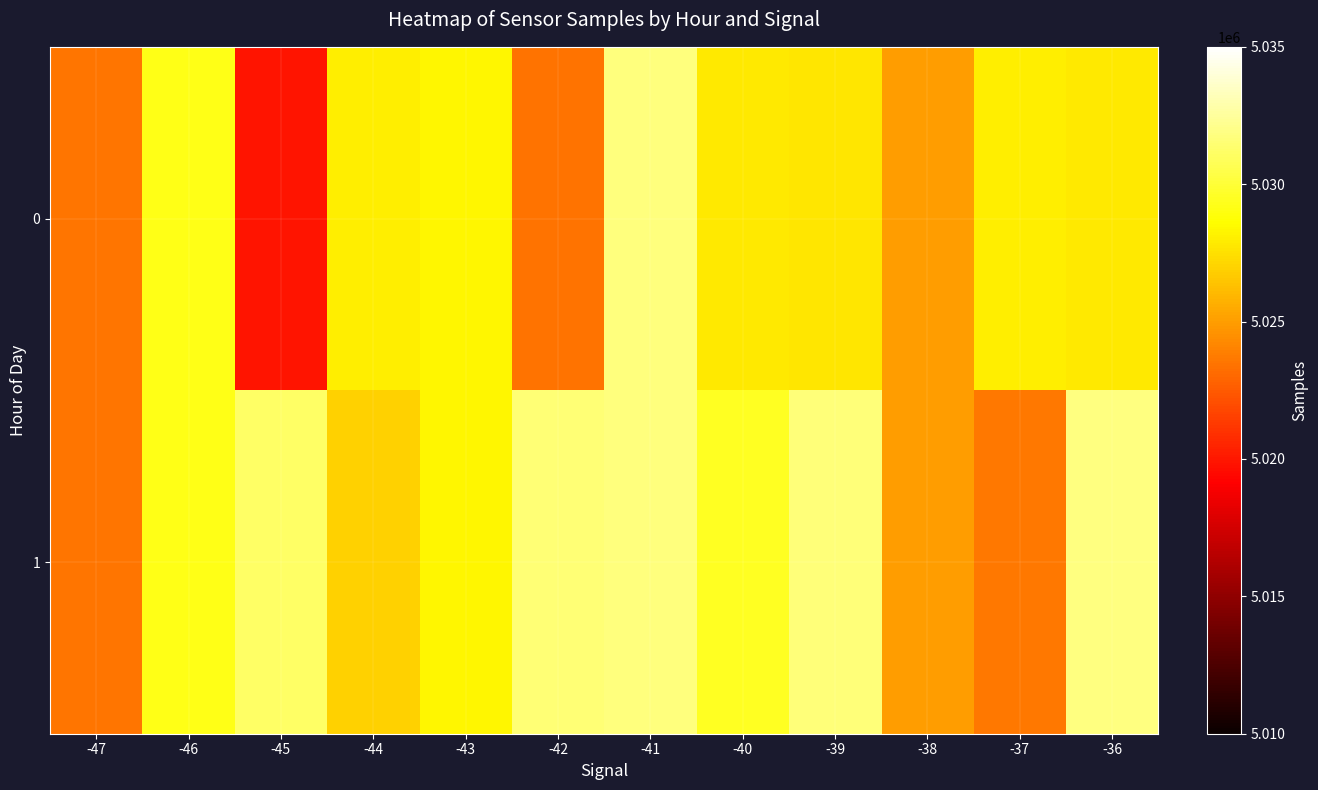

Rank the series by their average value, from highest to lowest.

1, 0